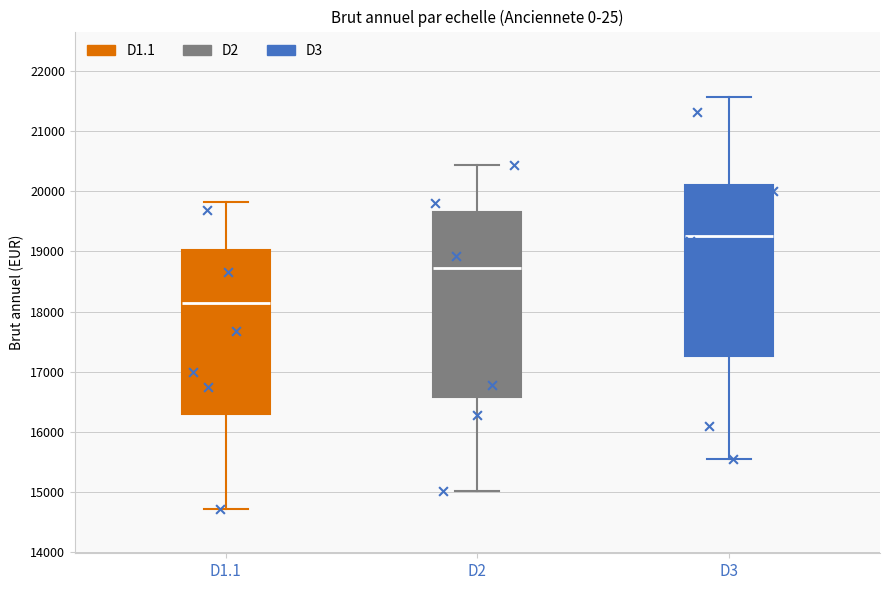

Where is the upper edge of the box for D1.1 on the y-axis? The values are not printed on the chart, so give them approximately, as read against the axis.

19000